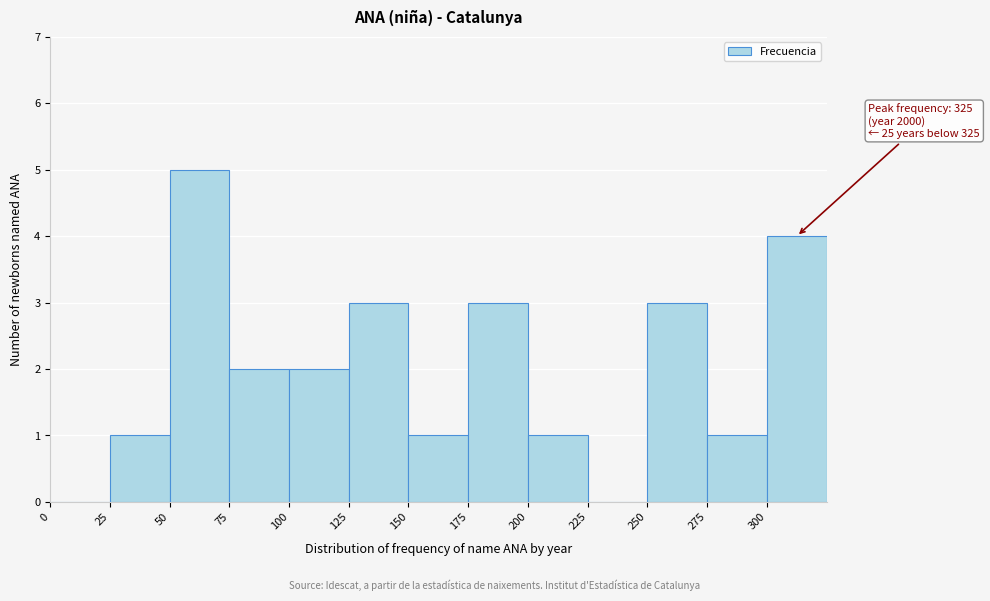

Which range on the x-axis has the tallest bar?

50 to 75